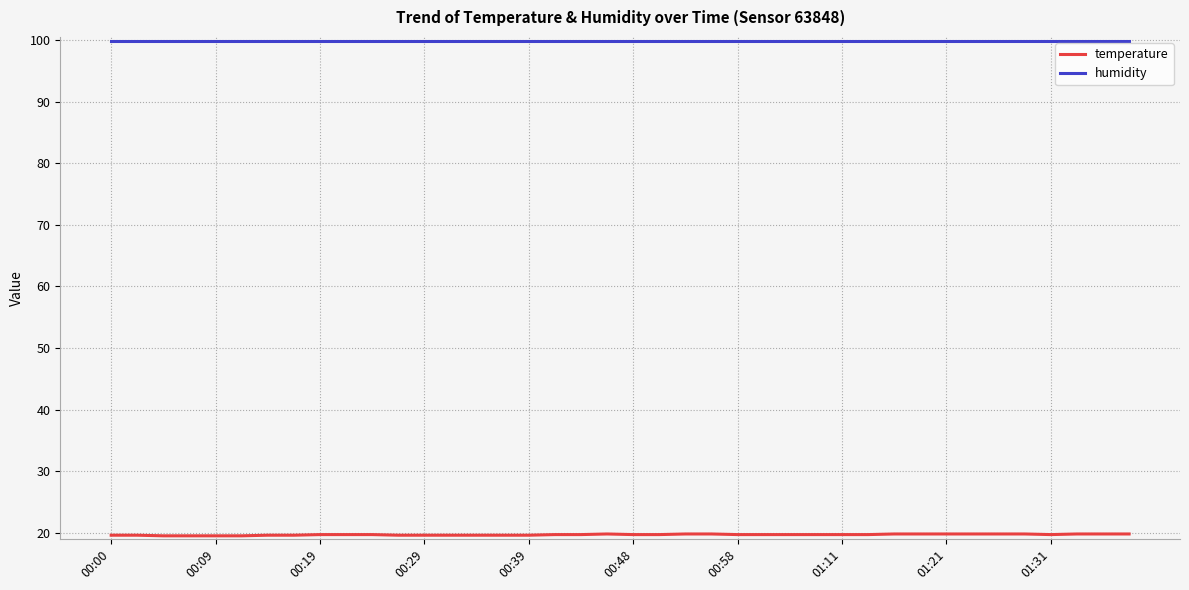

Which series has the largest total across all categories?

humidity